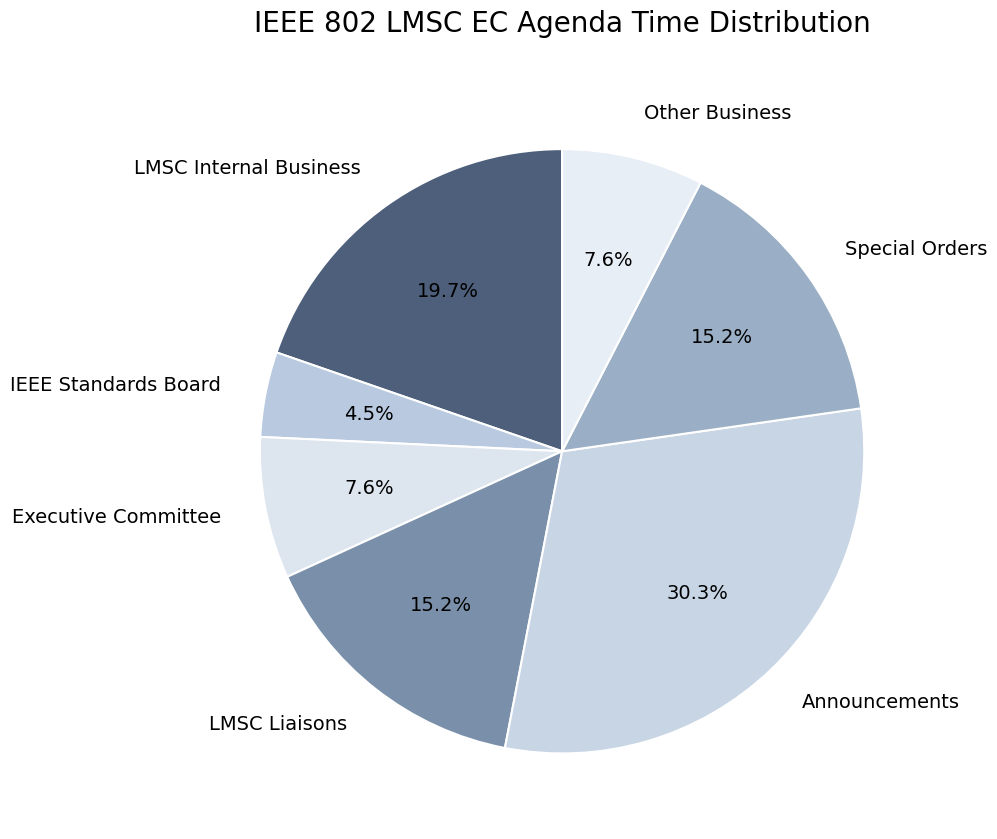

Is there any slice that represents more than half of the pie?

No